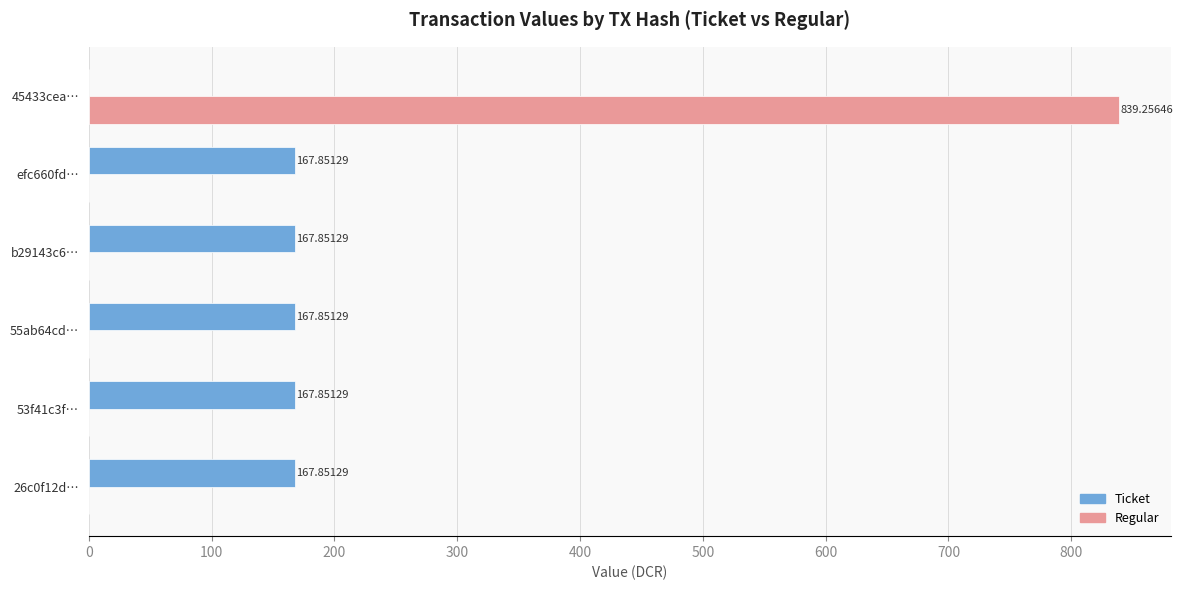

Which label corresponds to the largest value in the chart?

45433cea…